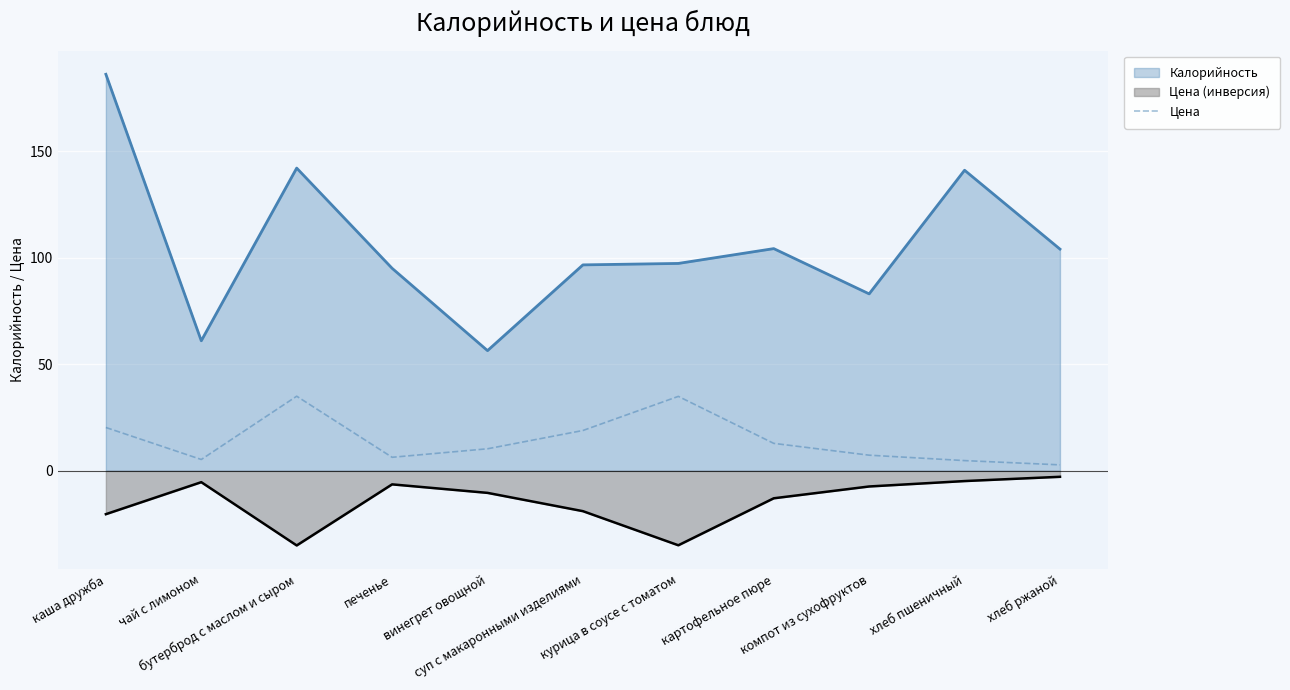

List the series in order of their overall mean, highest first.

Калорийность, Цена, Цена (инверсия)